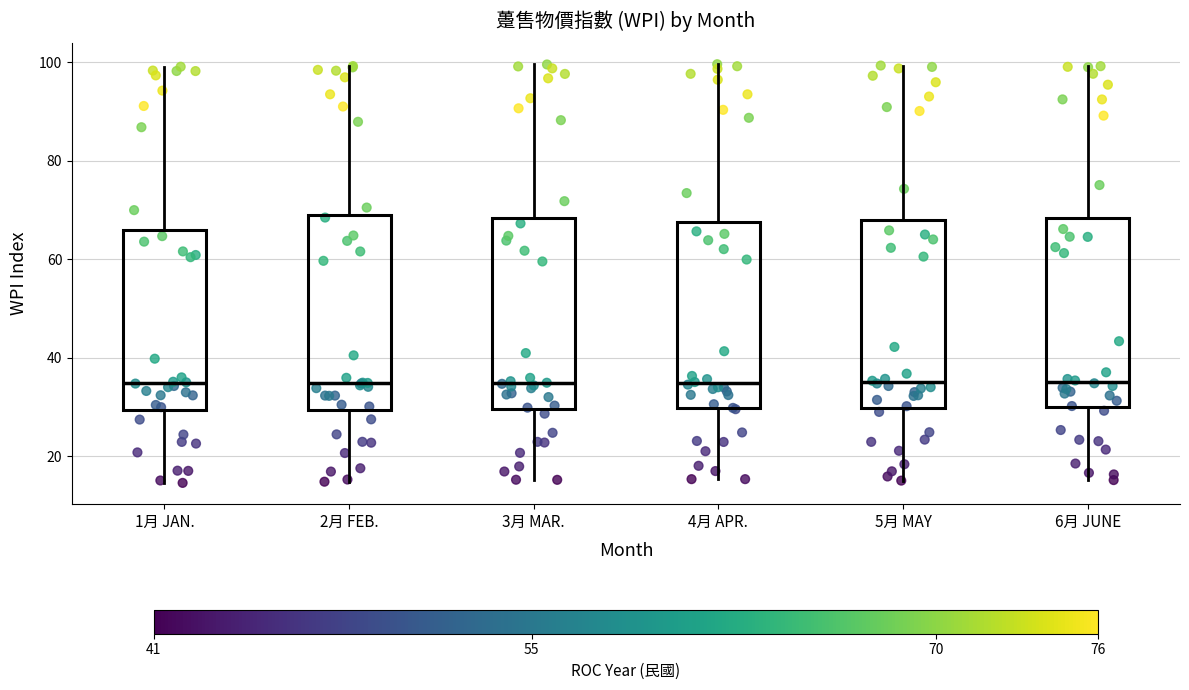

Where is the lower edge of the box for 1月 JAN. on the y-axis? The values are not printed on the chart, so give them approximately, as read against the axis.

30